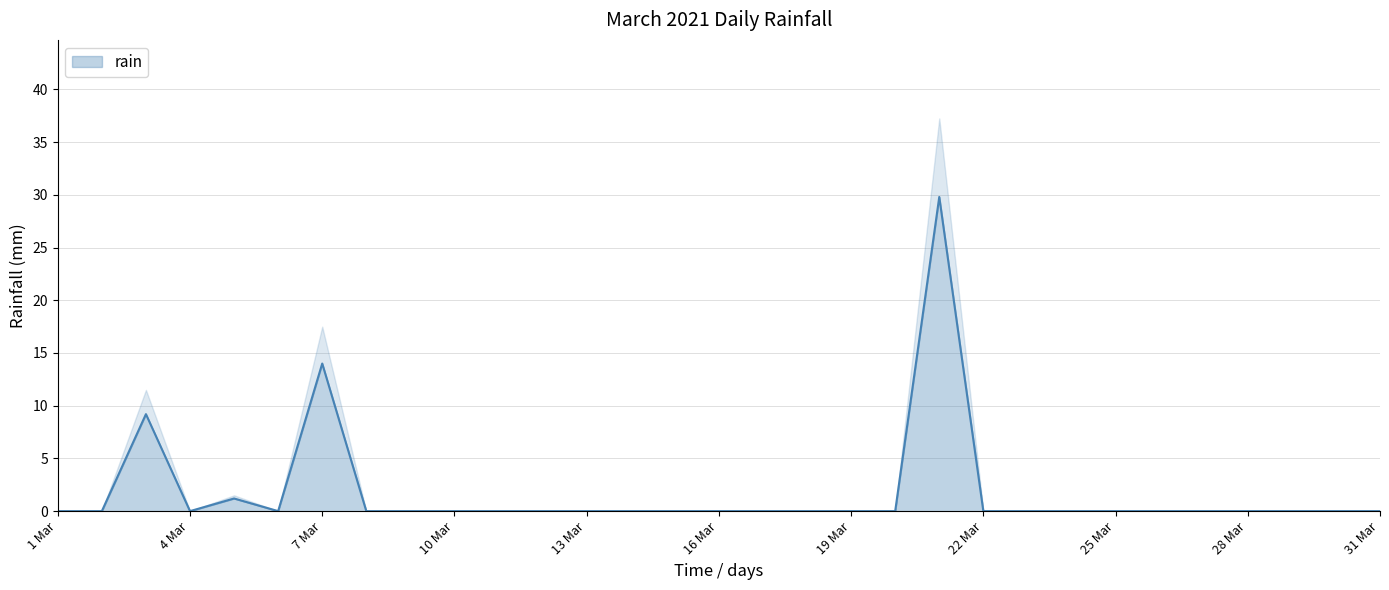

The value at 2021-03-29 is -18.3. True or false?

False